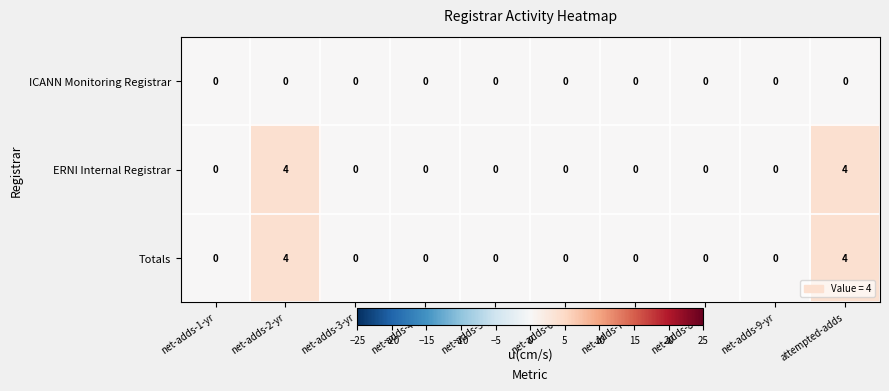

True or false: ERNI Internal Registrar has a value of 0 at net-adds-8-yr.

True